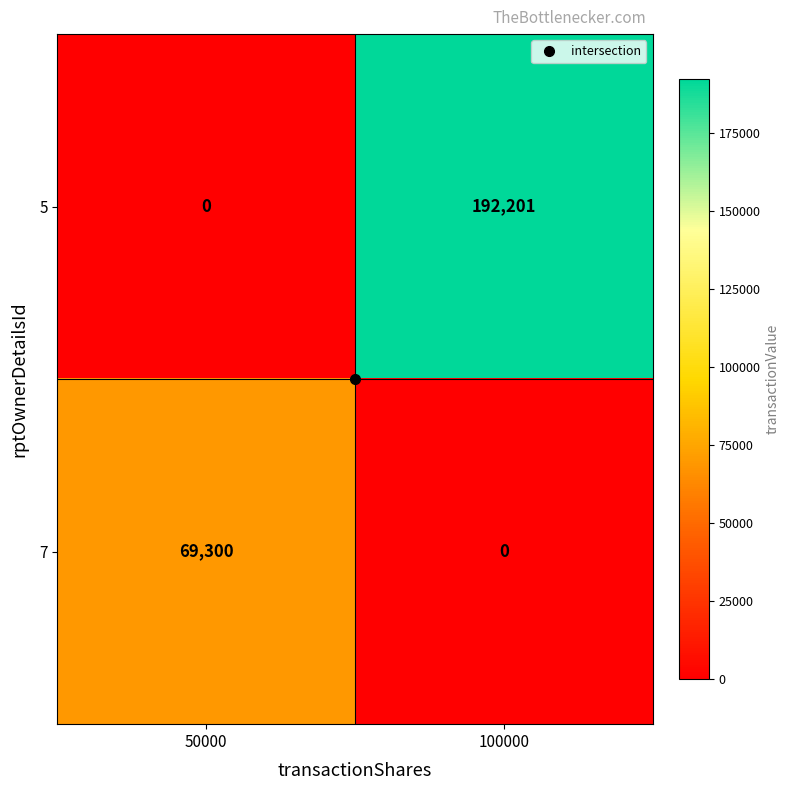

At how many categories does at least one series exceed 71196?

1